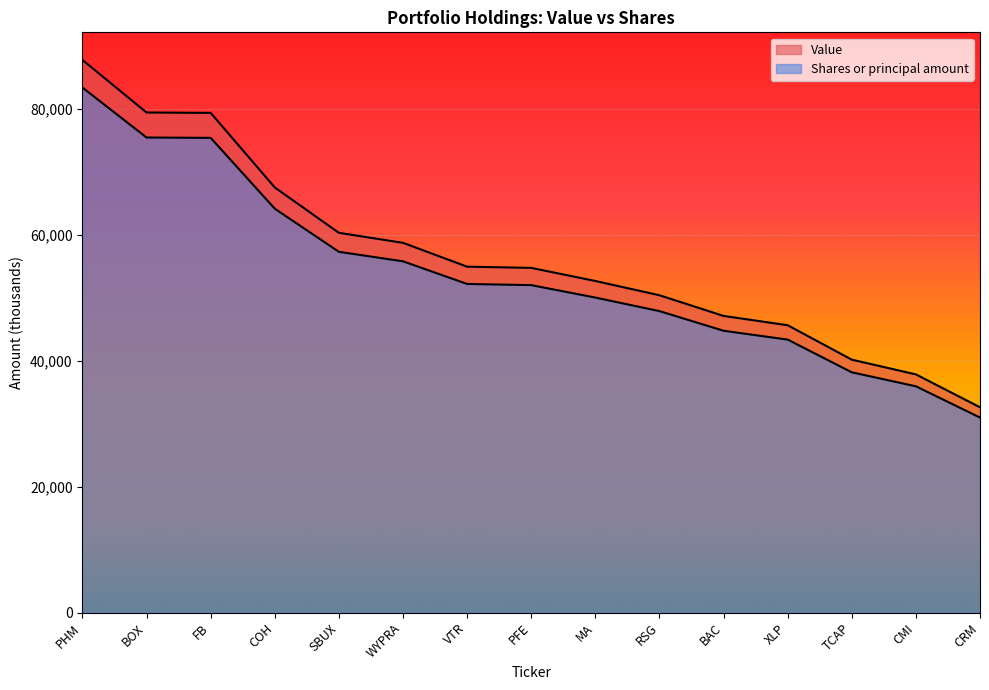

What is the total value across all series at CMI?

73719.8